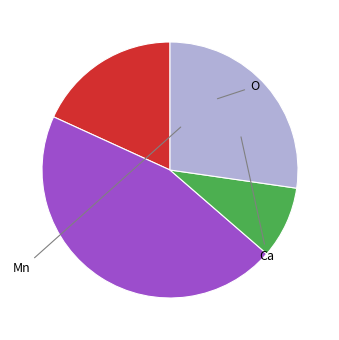

Does any single category account for the majority?

No